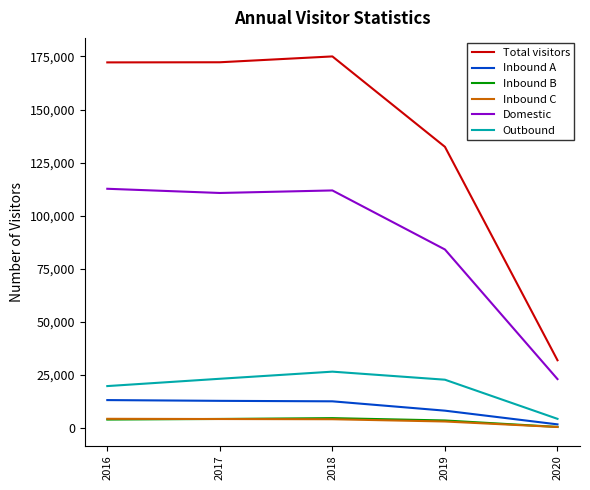

At which category does Domestic reach its first local peak?

2018